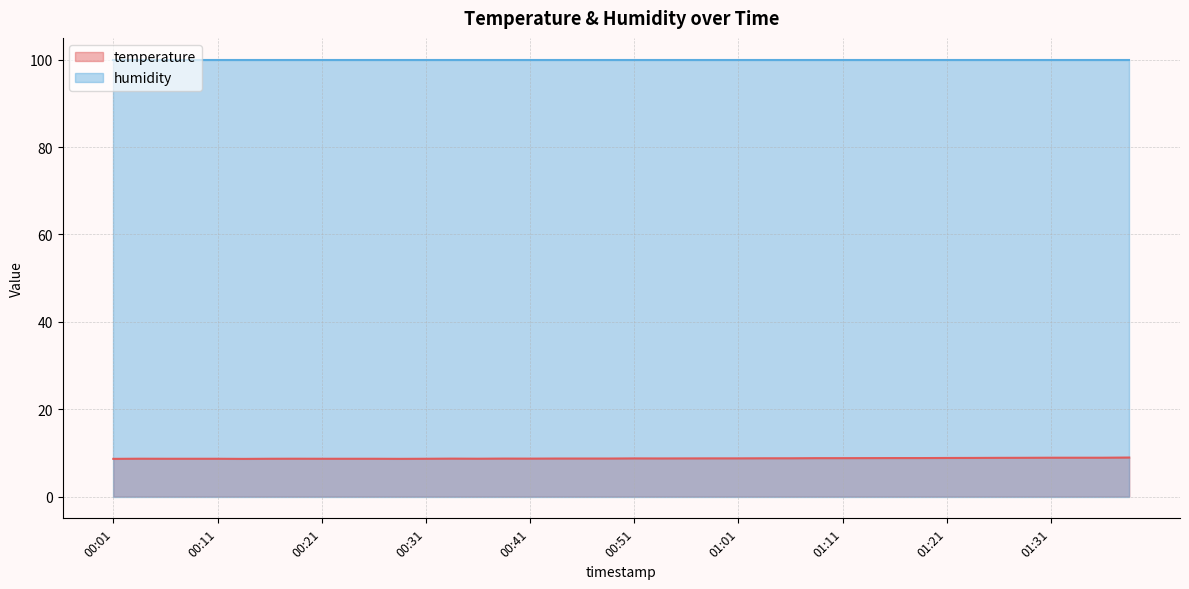

Which has a higher value, 00:03 or 00:06?

00:03